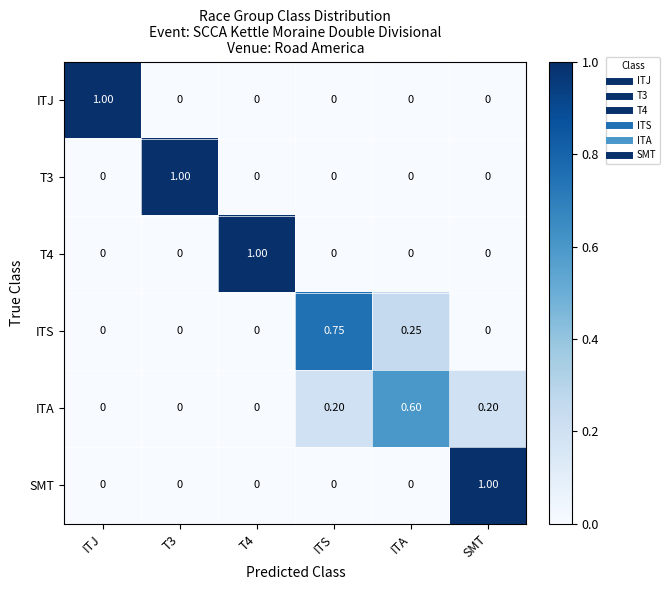

At which category is the sum across all series the highest?

SMT